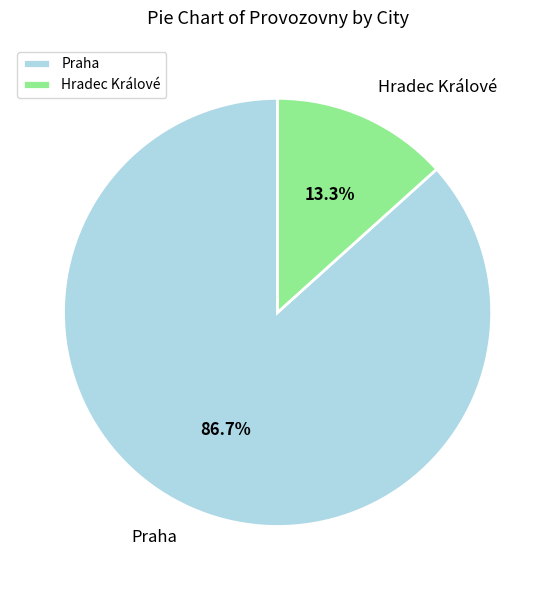

Is Hradec Králové the majority of the pie?

No